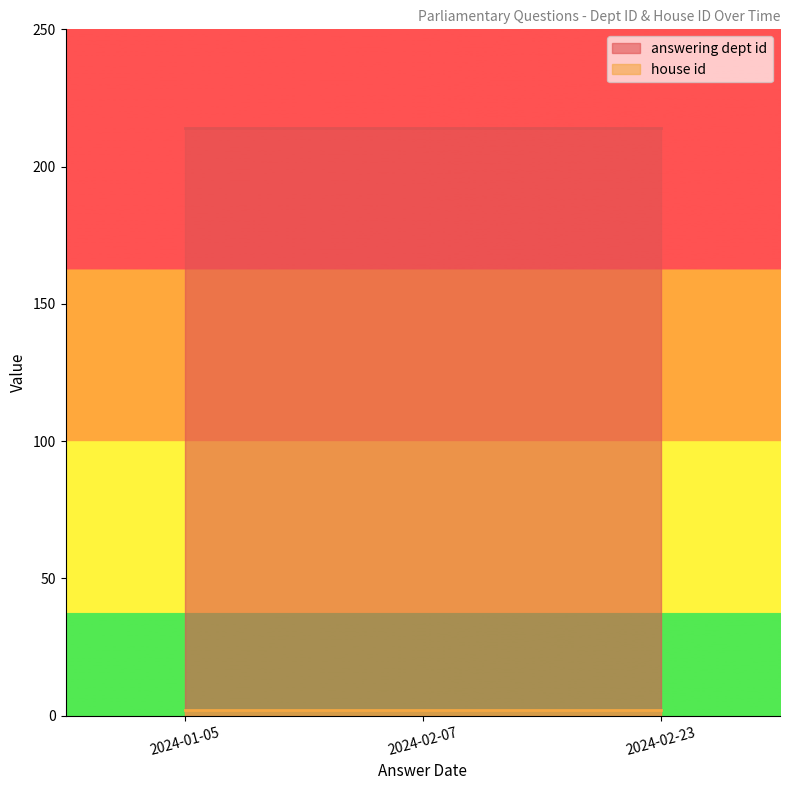

What is the sum of the answering dept id values at 2024-02-07 and 2024-01-05?

428